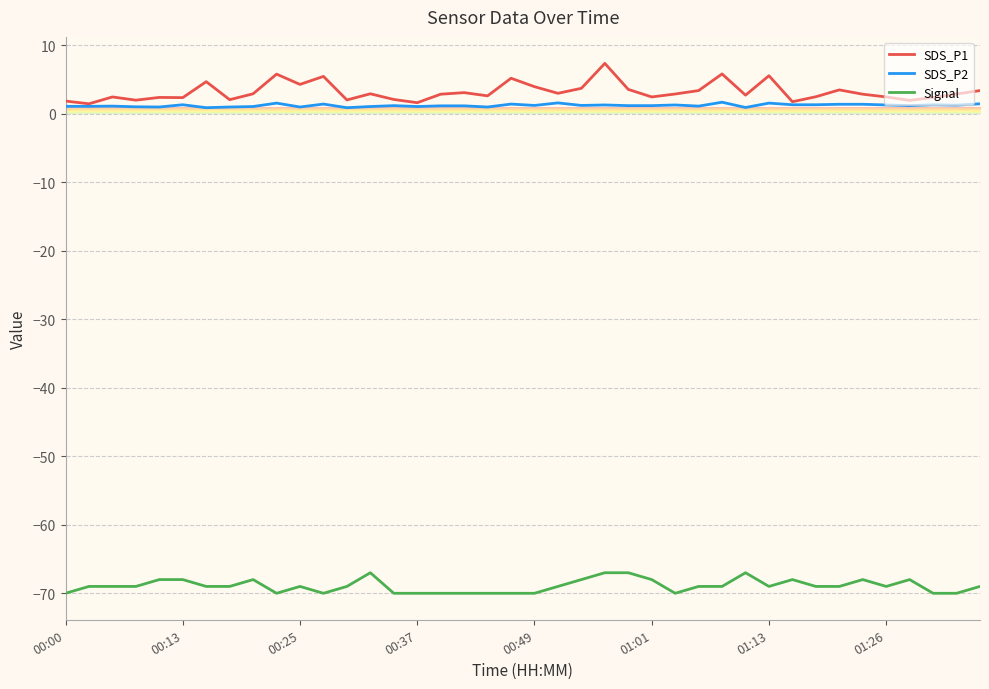

True or false: SDS_P1 and Signal cross at least once.

False